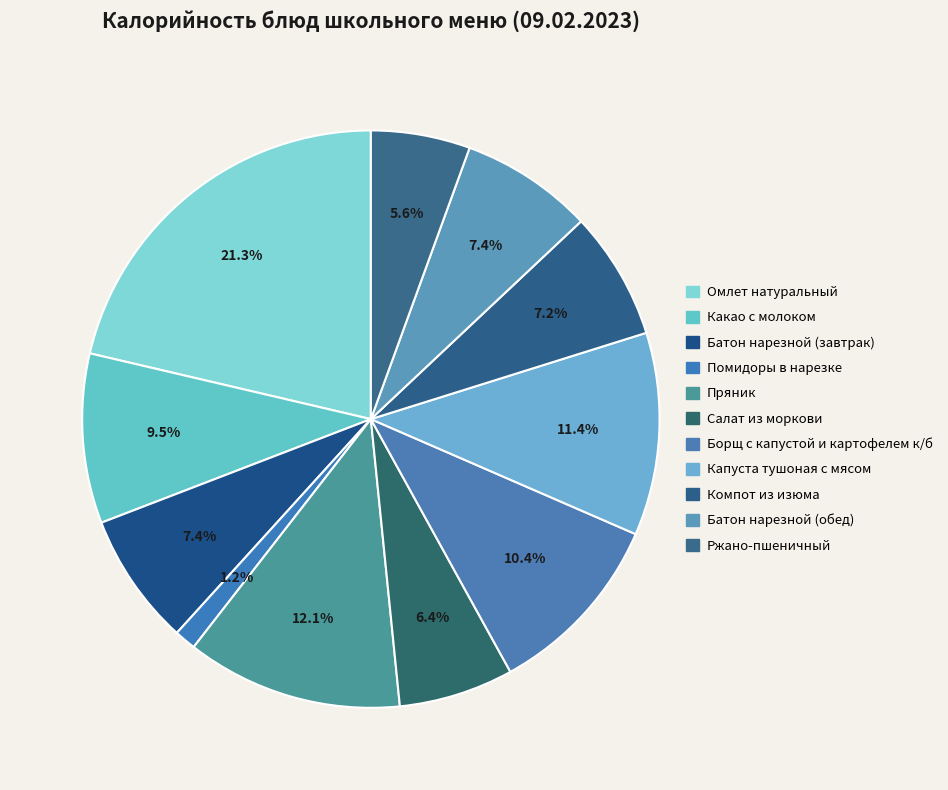

What is the smallest slice in the pie chart?

Помидоры в нарезке